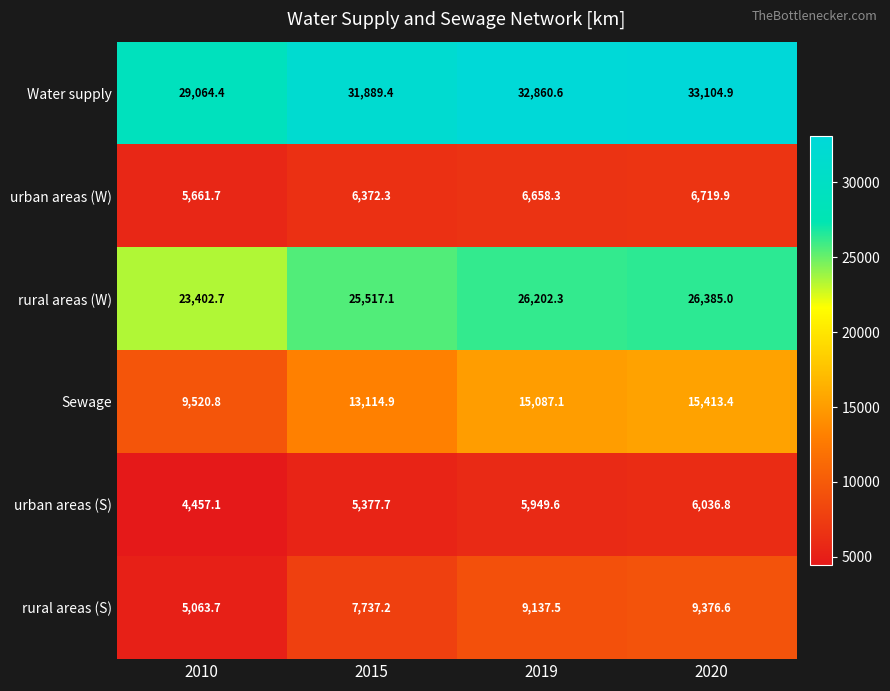

Rank the series by their maximum value, from lowest to highest.

urban areas (S), urban areas (W), rural areas (S), Sewage, rural areas (W), Water supply